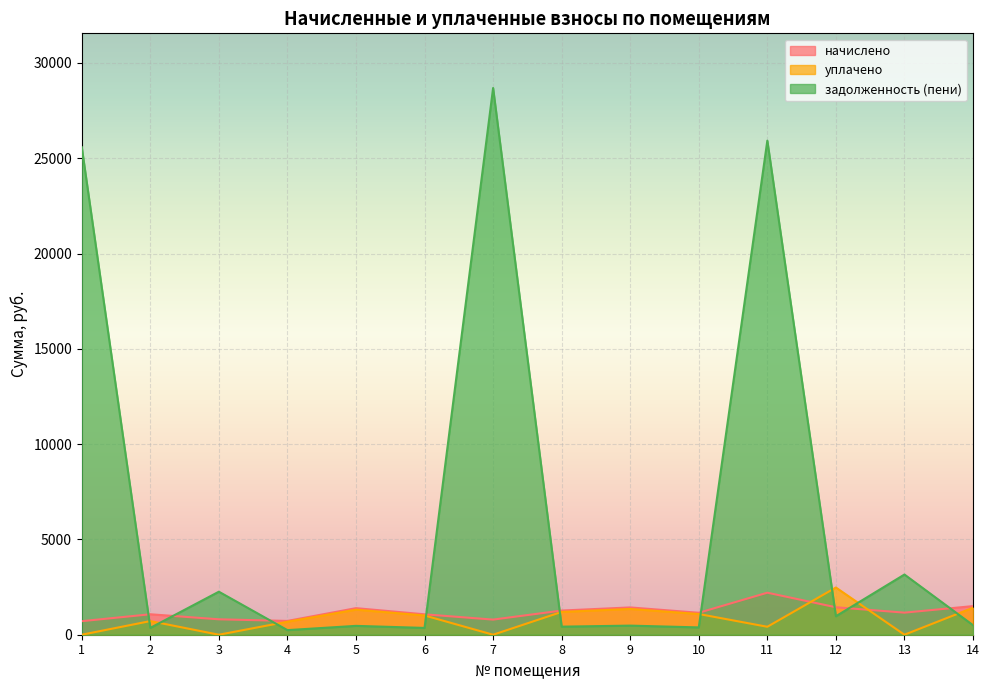

Is the value of задолженность (пени) at 4 greater than the value of уплачено at 11?

No